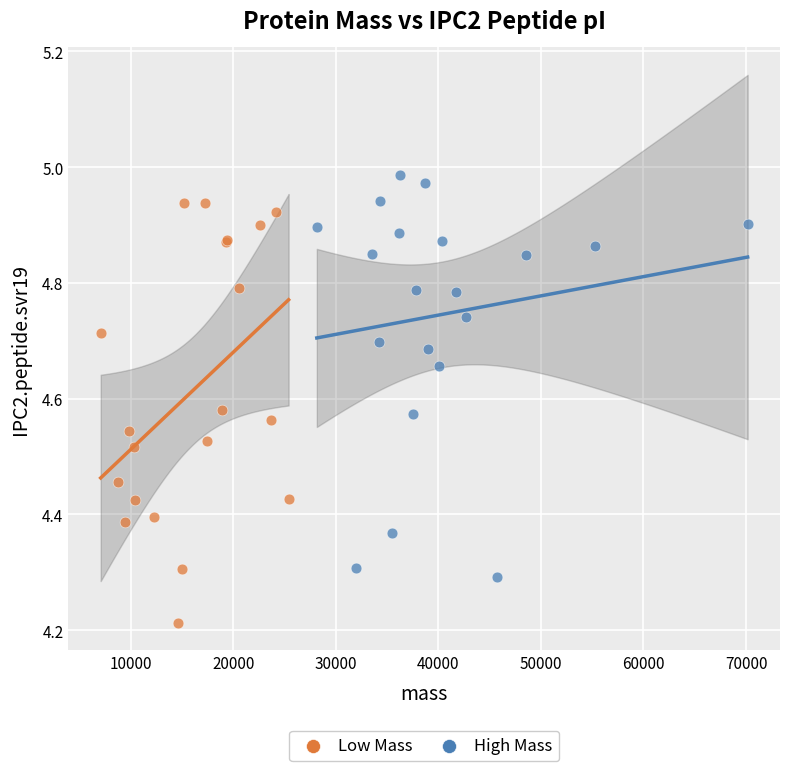

Which series contains the highest Y value?

High Mass